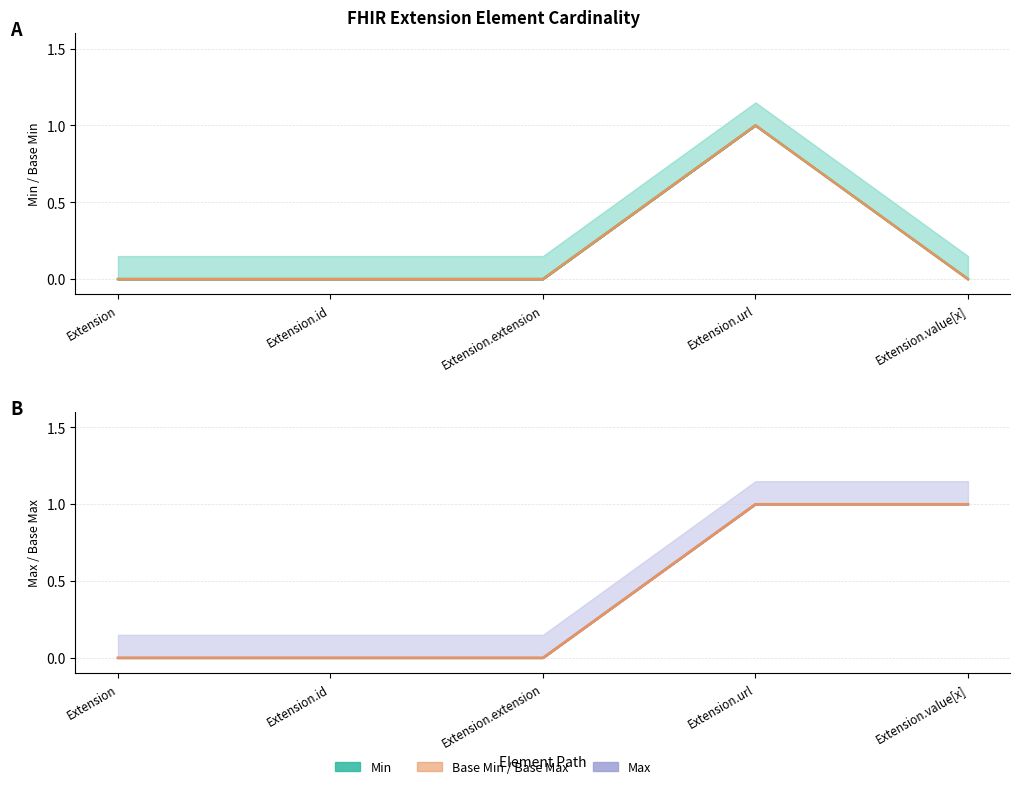

Is it true that Base Min equals 0 at Extension?

True